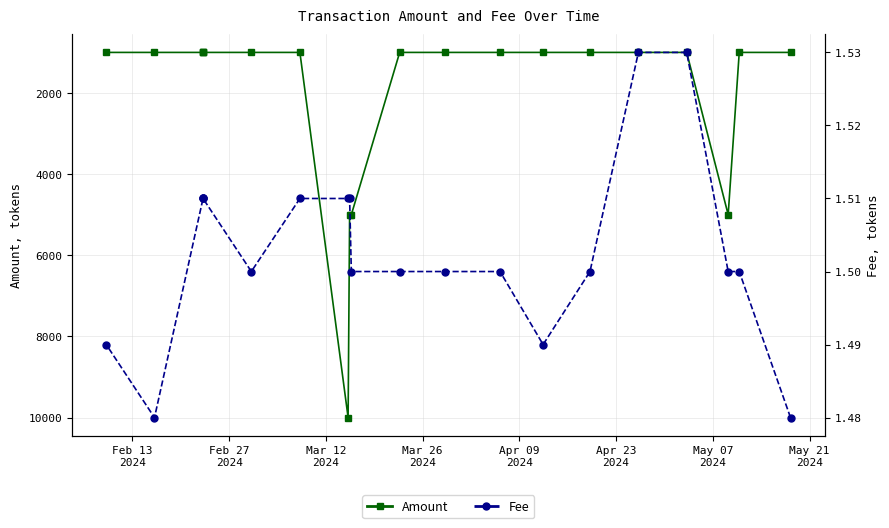

Is the value of Amount at 13 greater than the value of Fee at May 21
2024?

Yes